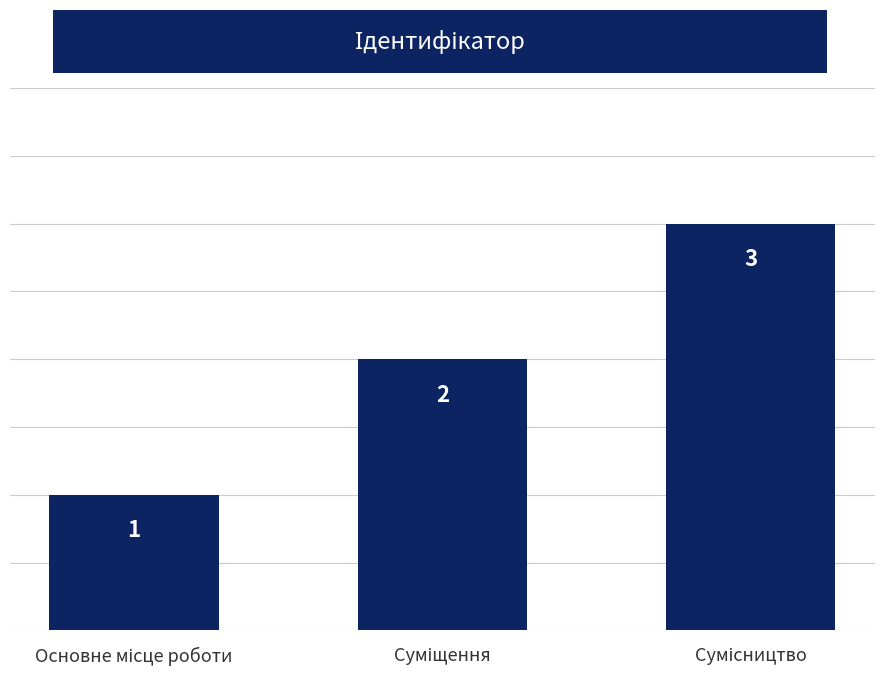

Reading left to right, list all the values displayed in this chart.

1	2	3